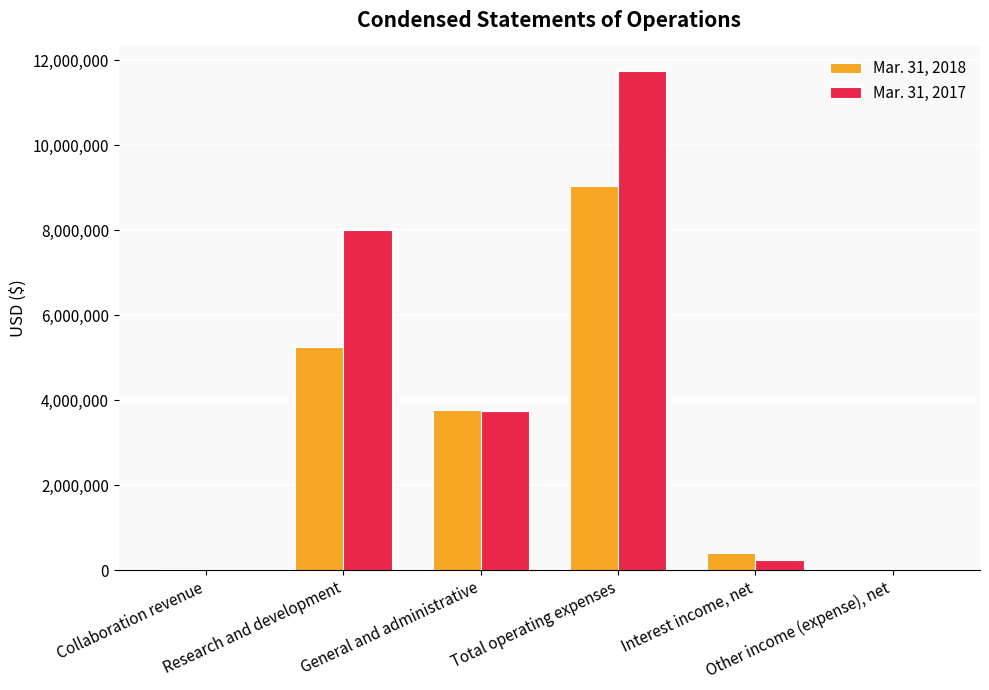

Which series has the largest total across all categories?

Mar. 31, 2017